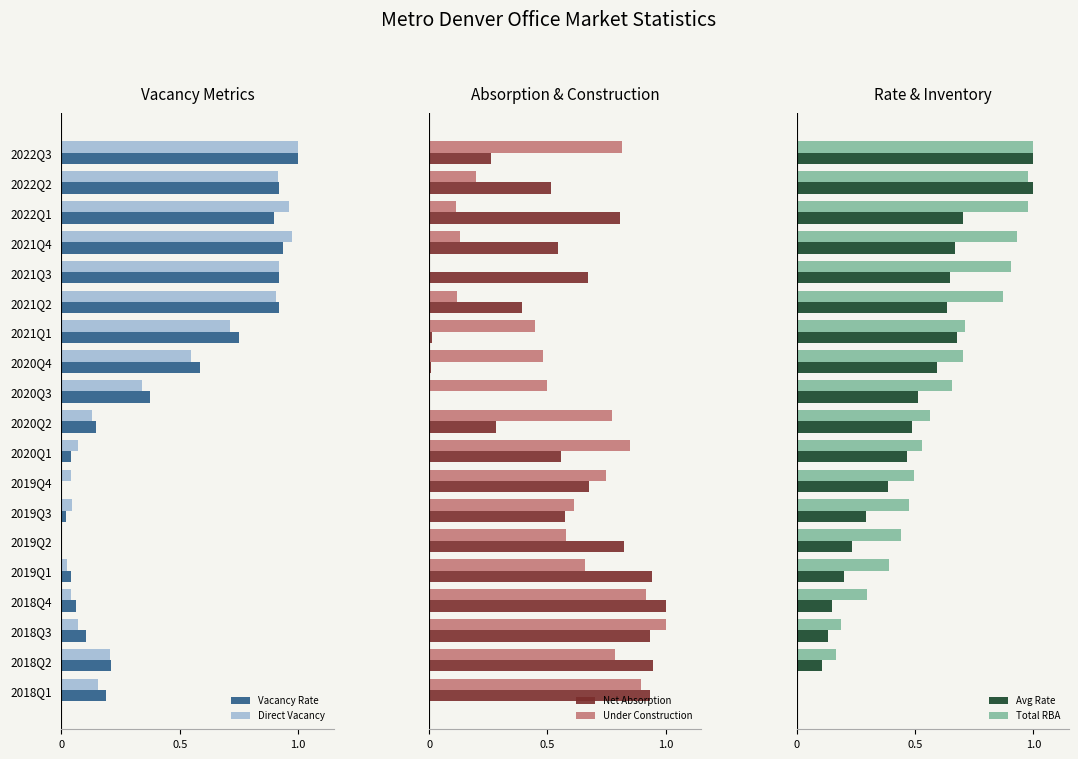

Which category has the highest value in the Direct Vacancy series?

2022Q3